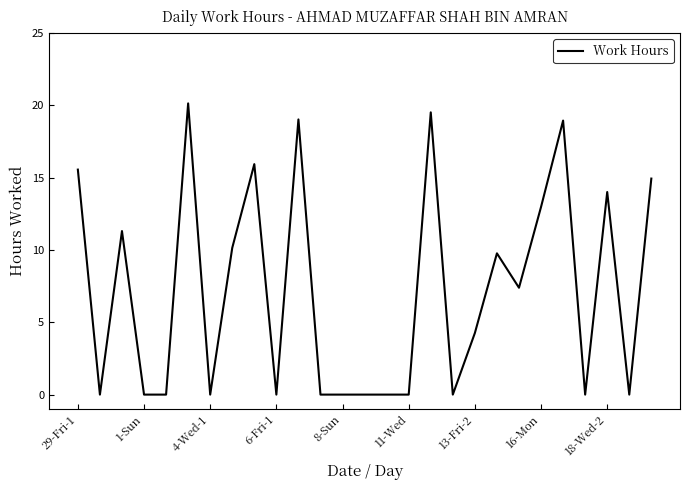

Is this an area chart (filled region under the line)?

No